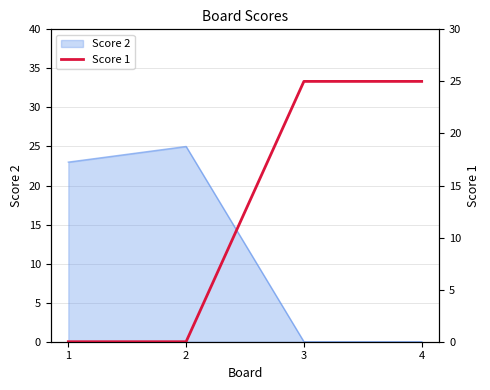

How many data points are less than 25?

2